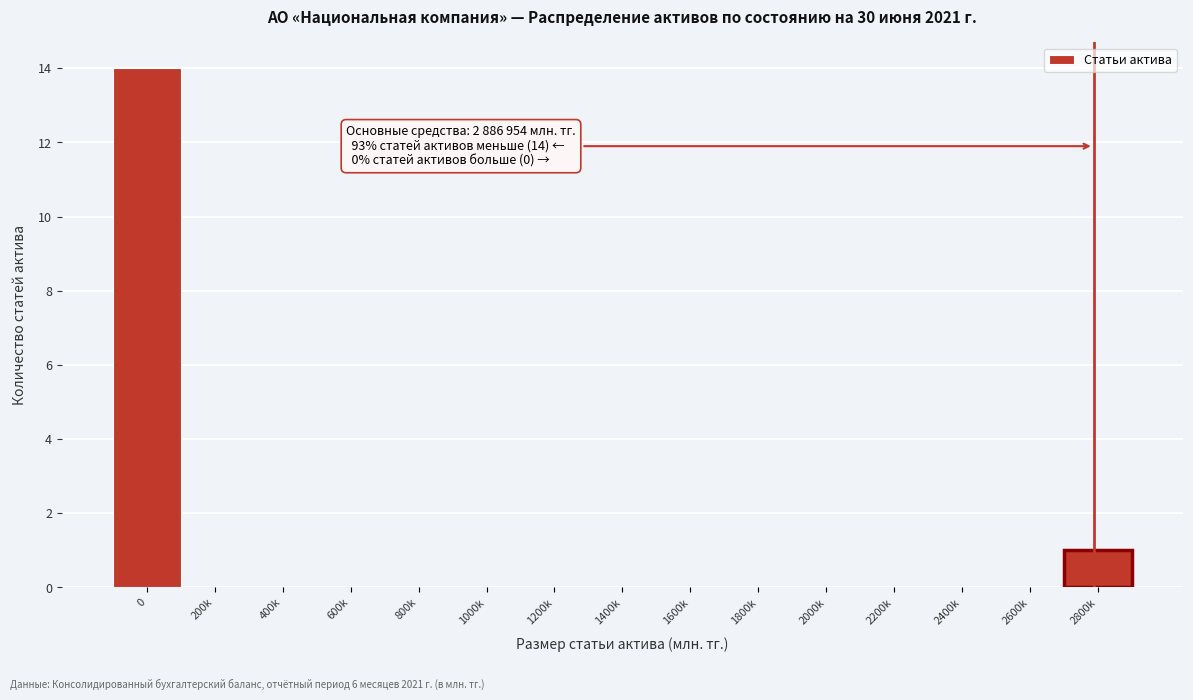

Reading left to right, extract all data points from this chart.

0=14	200k=0	400k=0	600k=0	800k=0	1000k=0	1200k=0	1400k=0	1600k=0	1800k=0	2000k=0	2200k=0	2400k=0	2600k=0	2800k=1